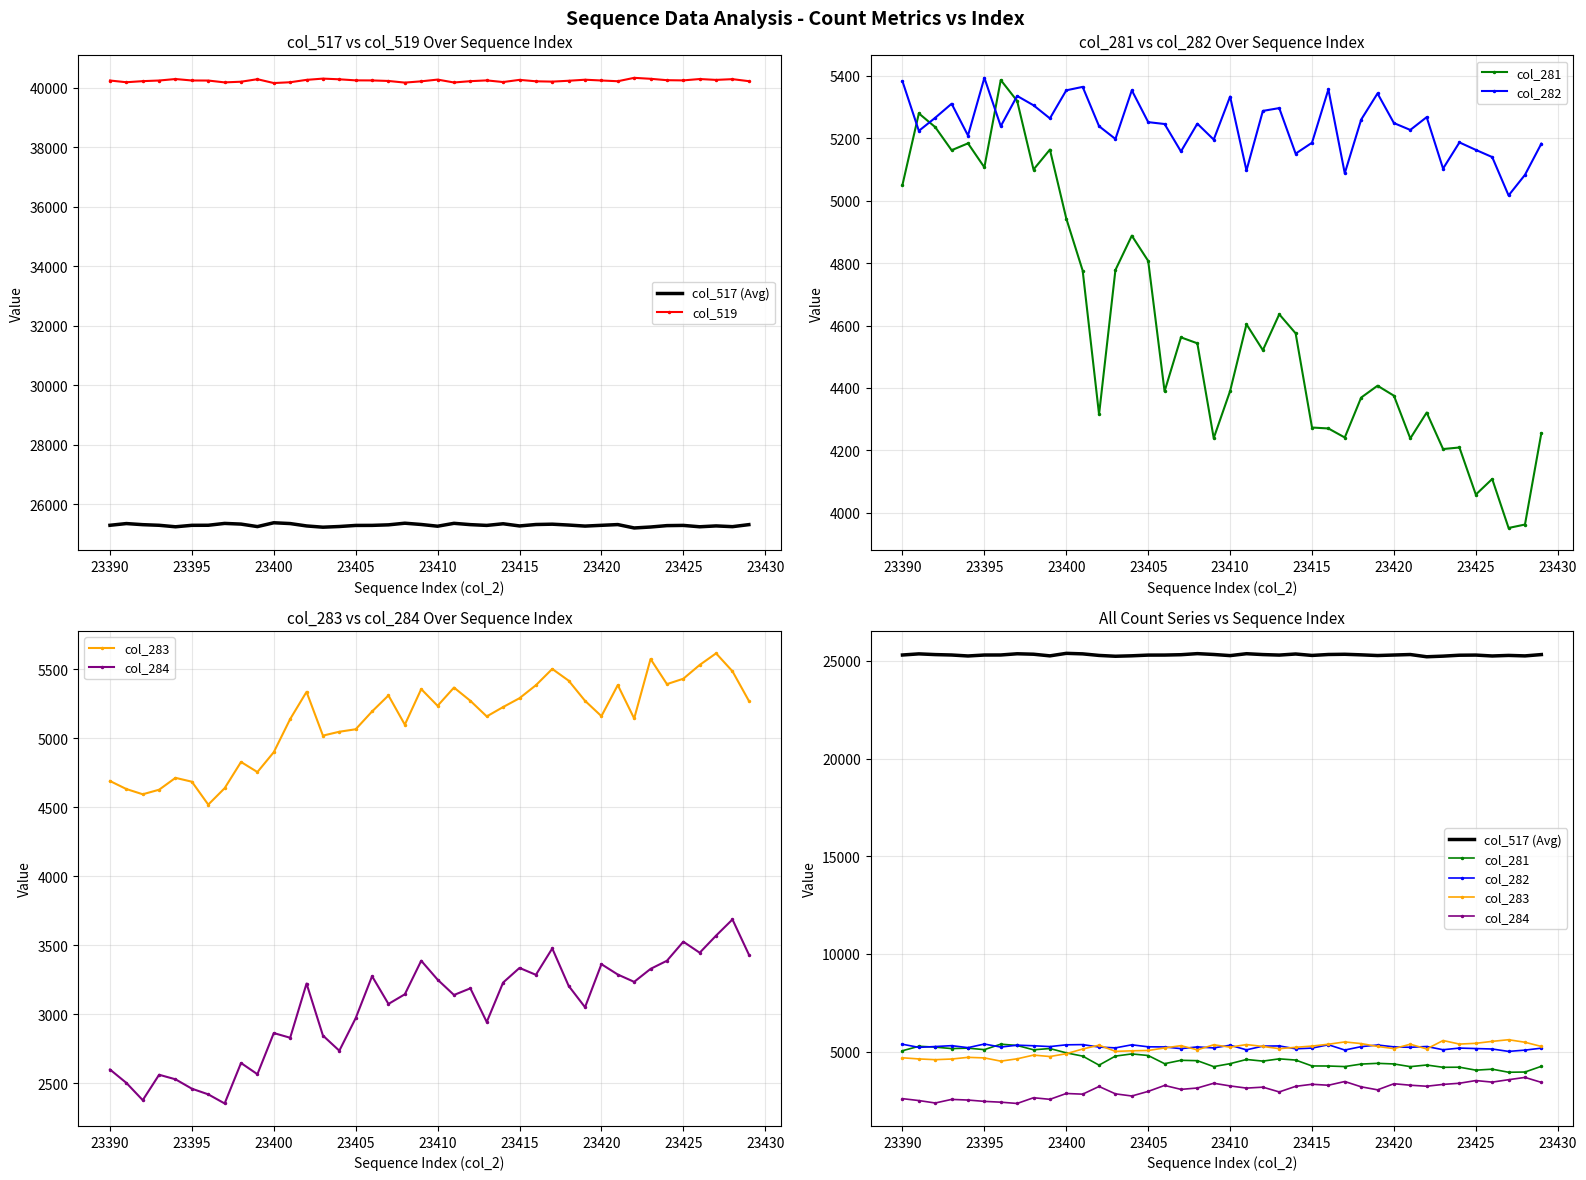

How many interior local valleys does the col_282 series have?

13